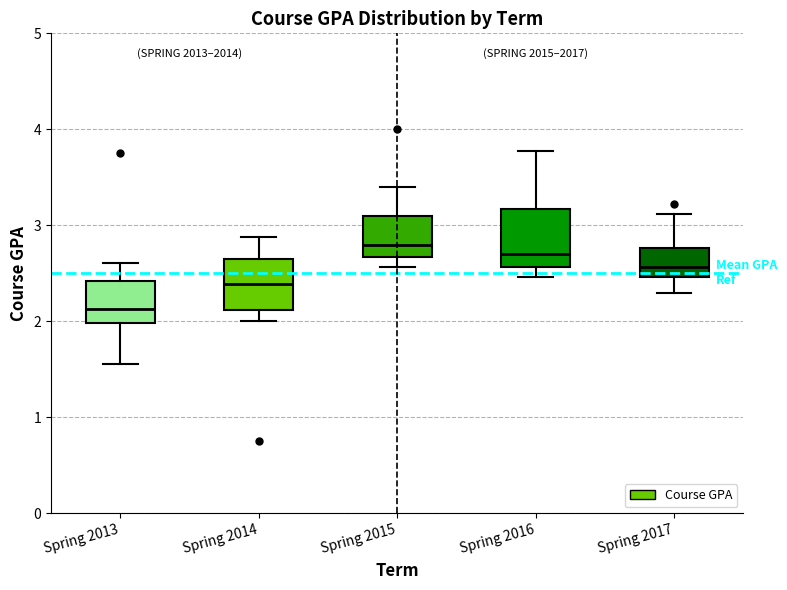

Where does the upper whisker of the box for Spring 2016 end on the y-axis? The values are not printed on the chart, so give them approximately, as read against the axis.

3.8